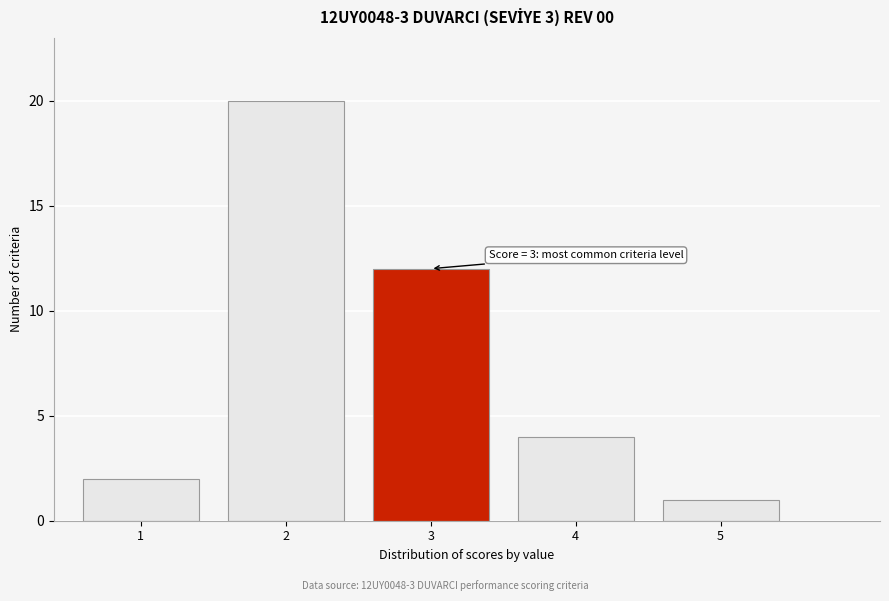

Reading right to left, transcribe all the data shown in this chart.

1	4	12	20	2